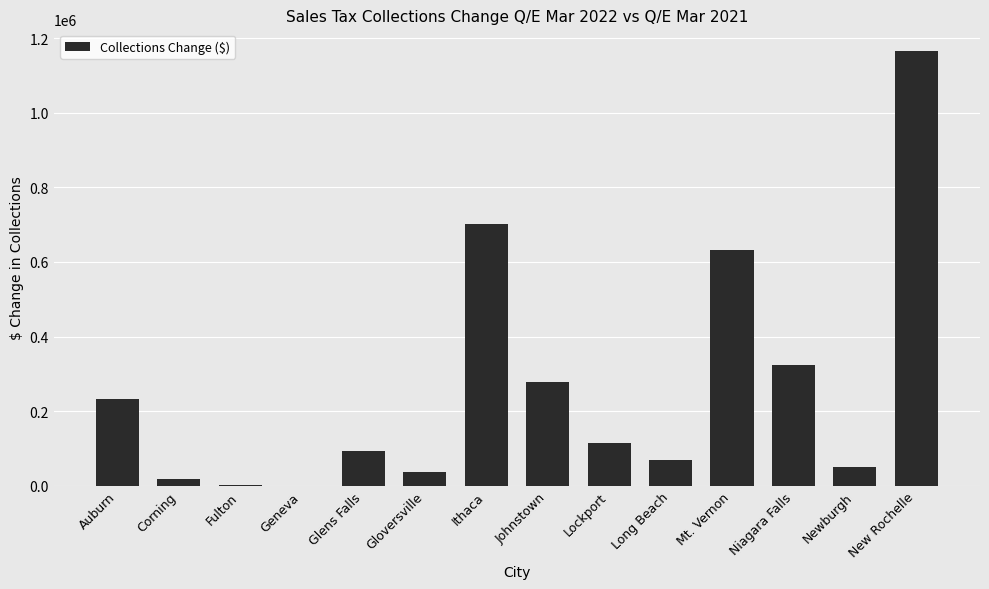

At which label is the value closest to 583077?

Mt. Vernon